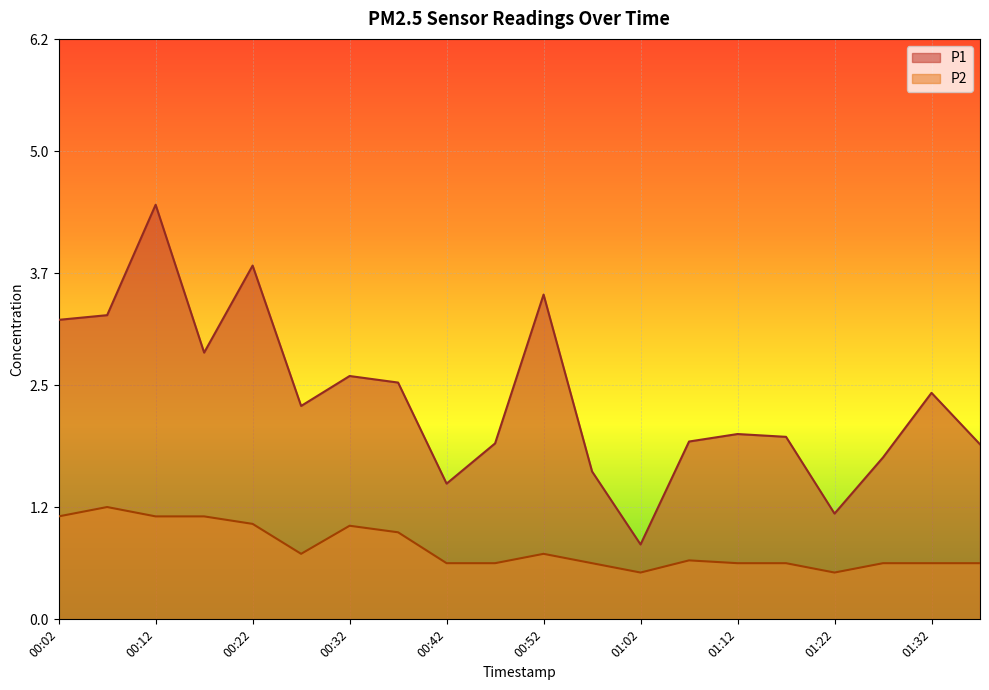

What is the label of the 20th point from the right?

00:02